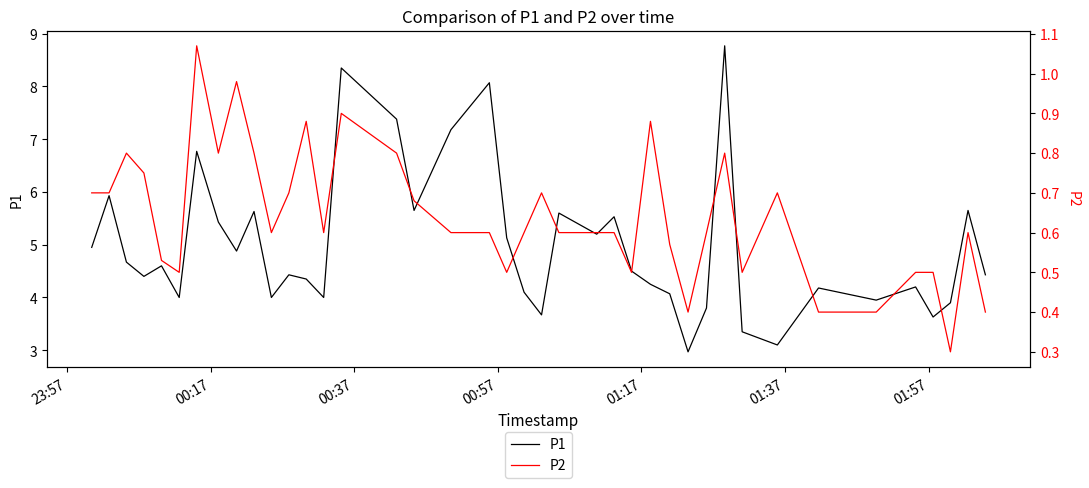

What is the lowest value of the P1 series?

3.0